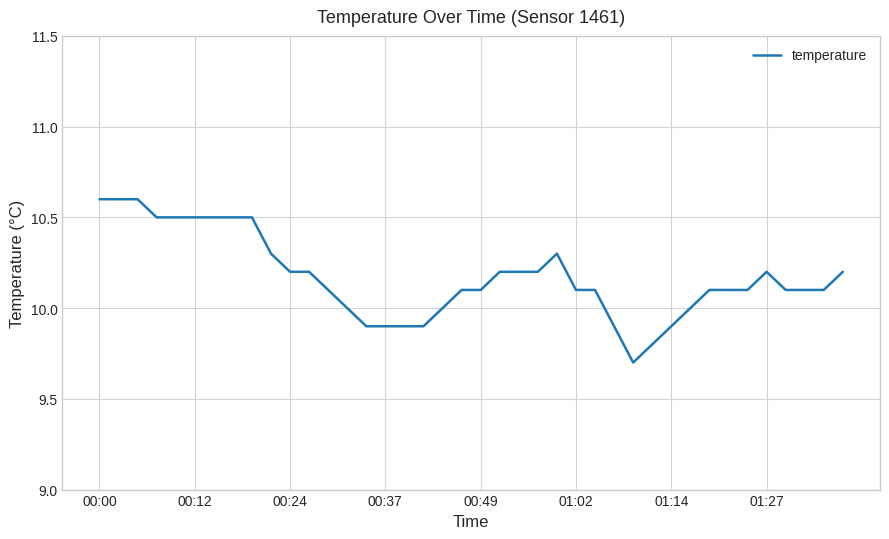

What is the greatest value displayed?

10.6